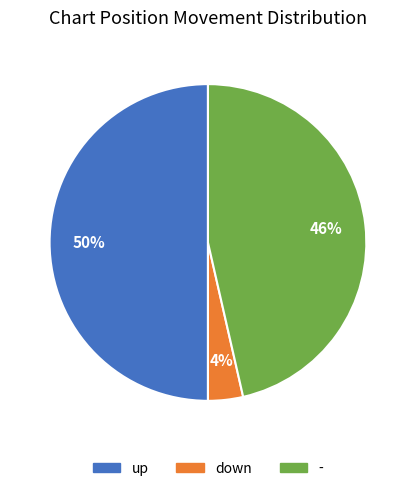

To the nearest percent, what is the combined percentage of up and -?

96%